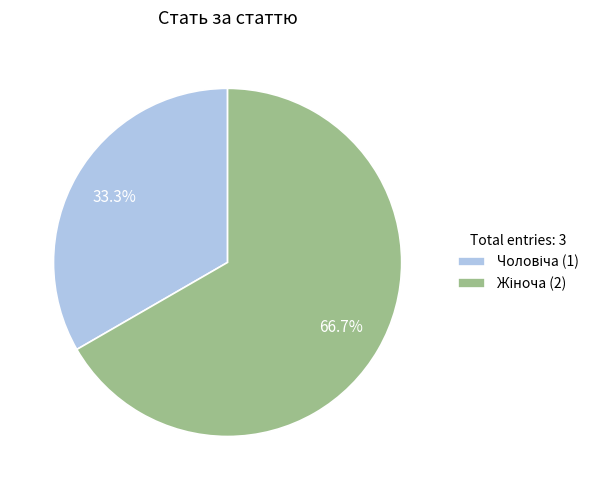

Is there a majority slice in this chart?

Yes